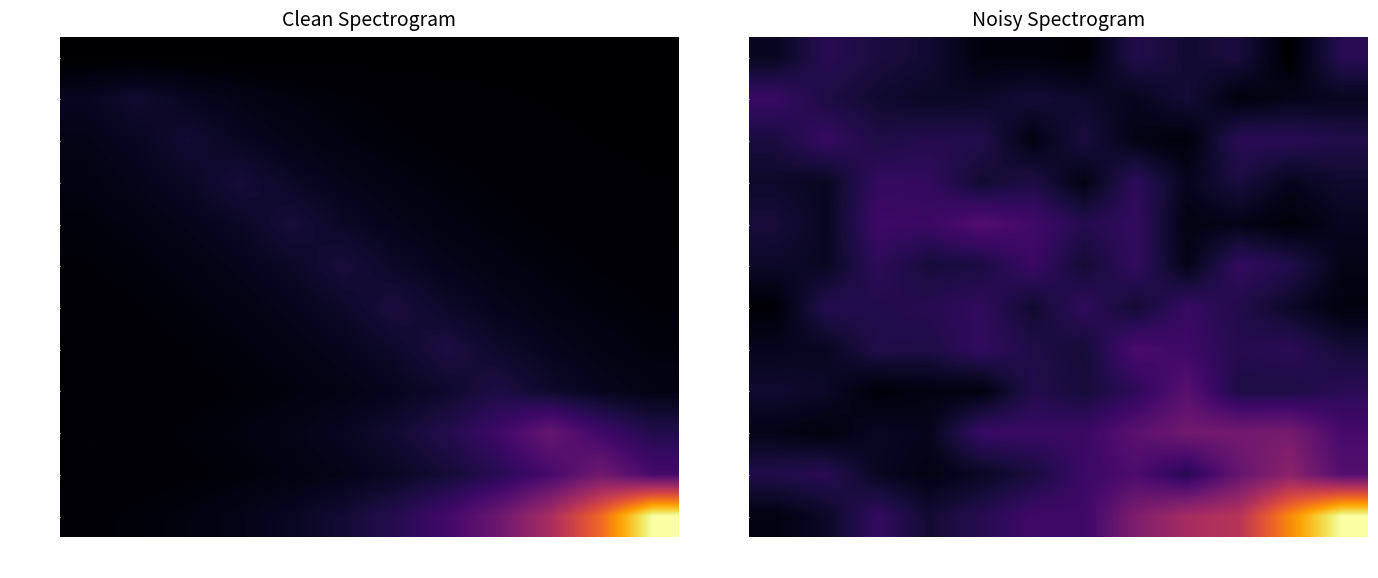

What is the difference between the maximum and minimum values in the 322550096 series?

0.1